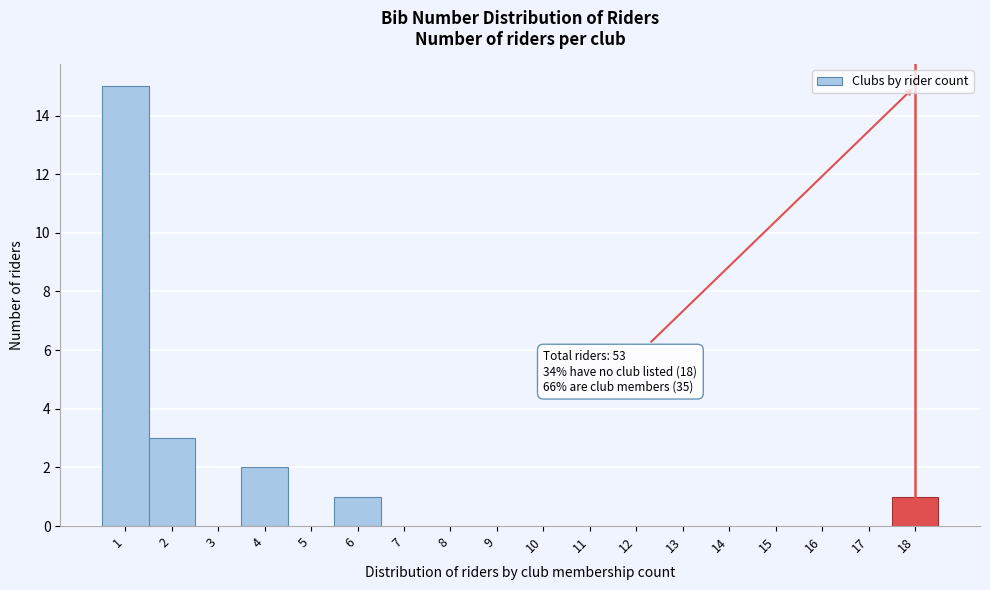

Which range on the x-axis has the tallest bar?

0.5 to 1.5